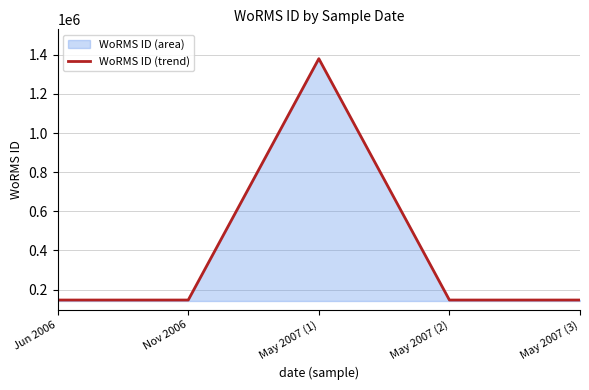

Reading left to right, what are all the values shown in this chart?

Jun 2006=146624	Nov 2006=146624	May 2007 (1)=1380276	May 2007 (2)=146623	May 2007 (3)=146623